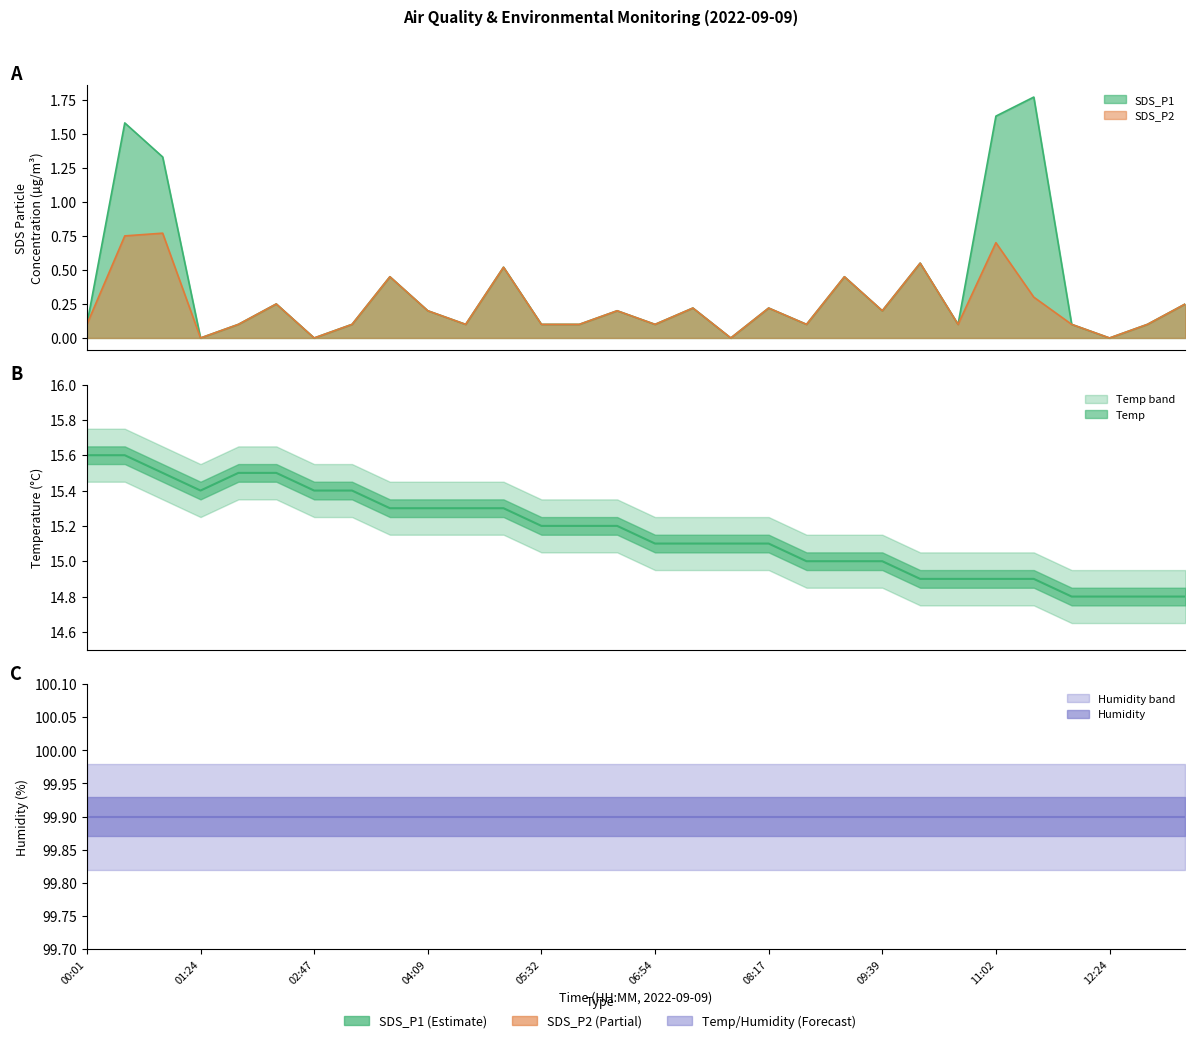

True or false: SDS_P2 and SDS_P1 intersect in this chart.

False